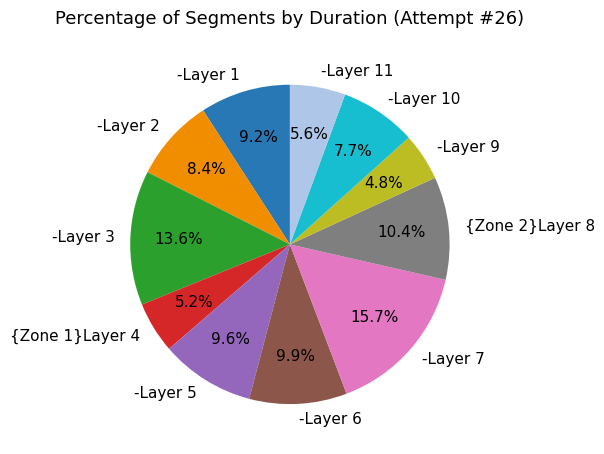

Is it true that -Layer 10 is 8% of the pie?

True